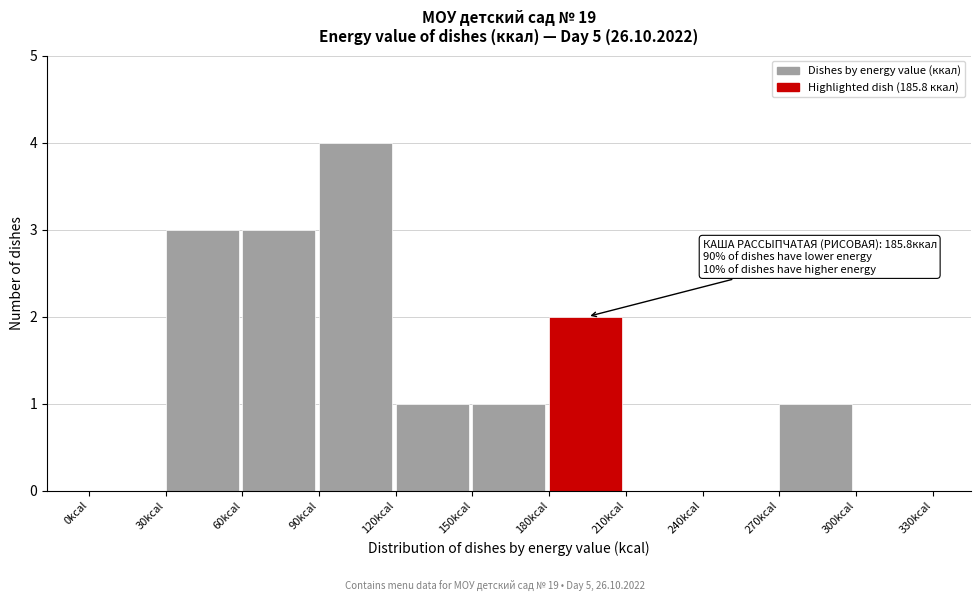

Over which range of the x-axis is the bar tallest?

90 to 120